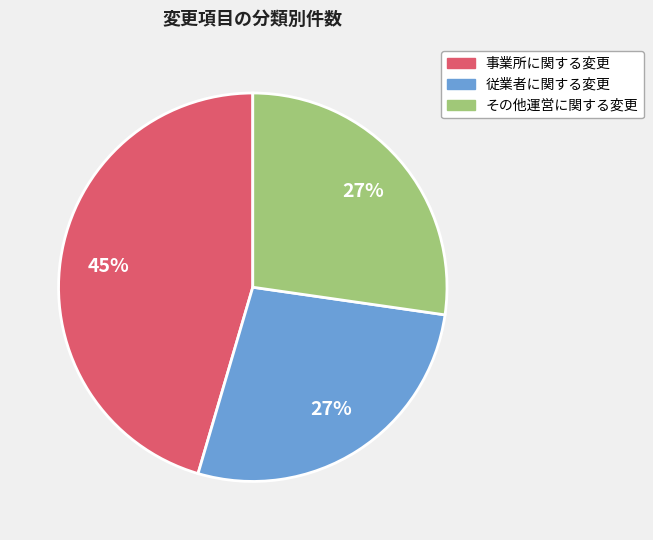

Count the number of slices in the pie.

3